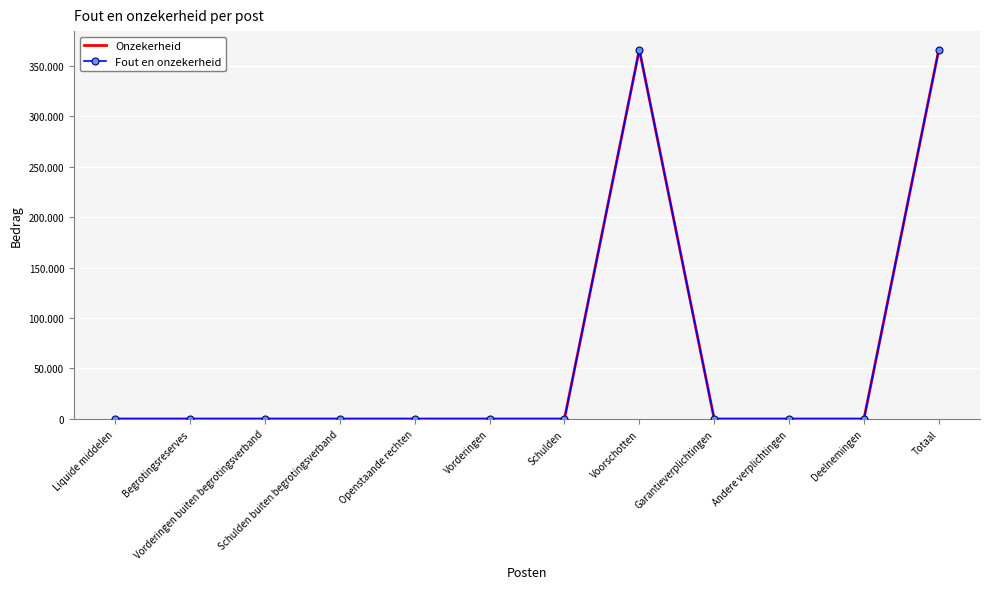

What is the sum of the Onzekerheid values at Totaal and Vorderingen buiten begrotingsverband?

366164